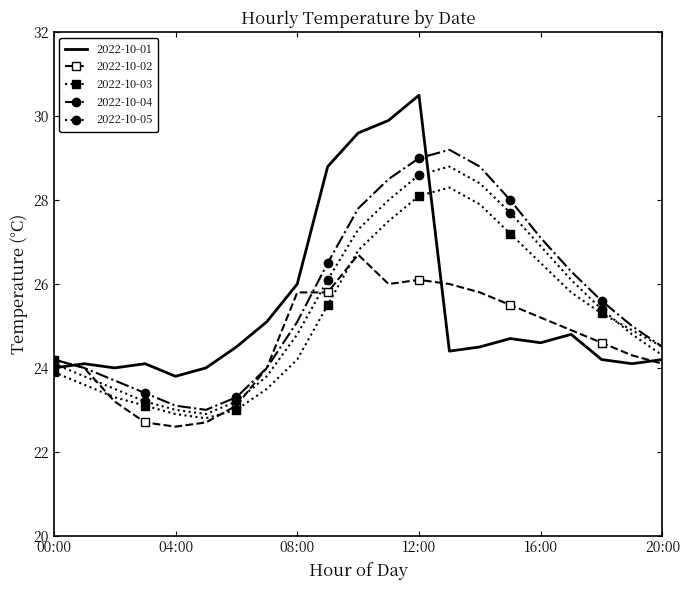

Reading left to right, extract all data points from this chart.

2022-10-01: 24.0	24.1	24.0	24.1	23.8	24.0	24.5	25.1	26.0	28.8	29.6	29.9	30.5	24.4	24.5	24.7	24.6	24.8	24.2	24.1	24.2
2022-10-02: 24.2	24.0	23.2	22.7	22.6	22.7	23.1	24.0	25.8	25.8	26.7	26.0	26.1	26.0	25.8	25.5	25.2	24.9	24.6	24.3	24.1
2022-10-03: 23.9	23.6	23.3	23.1	22.9	22.8	23.0	23.5	24.2	25.5	26.8	27.5	28.1	28.3	27.9	27.2	26.5	25.8	25.3	24.9	24.5
2022-10-04: 24.2	24.0	23.7	23.4	23.1	23.0	23.3	24.0	25.1	26.5	27.8	28.5	29.0	29.2	28.8	28.0	27.1	26.3	25.6	25.0	24.5
2022-10-05: 24.1	23.8	23.5	23.2	23.0	22.9	23.2	23.8	24.8	26.1	27.3	28.0	28.6	28.8	28.4	27.7	26.9	26.1	25.4	24.8	24.3